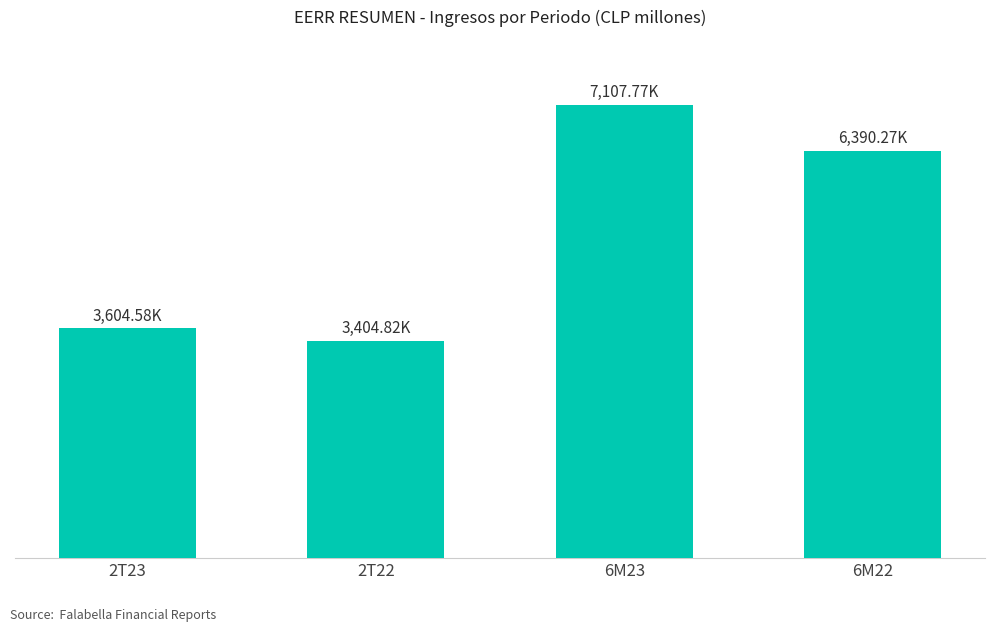

Read the value at 6M23.

7107767.4